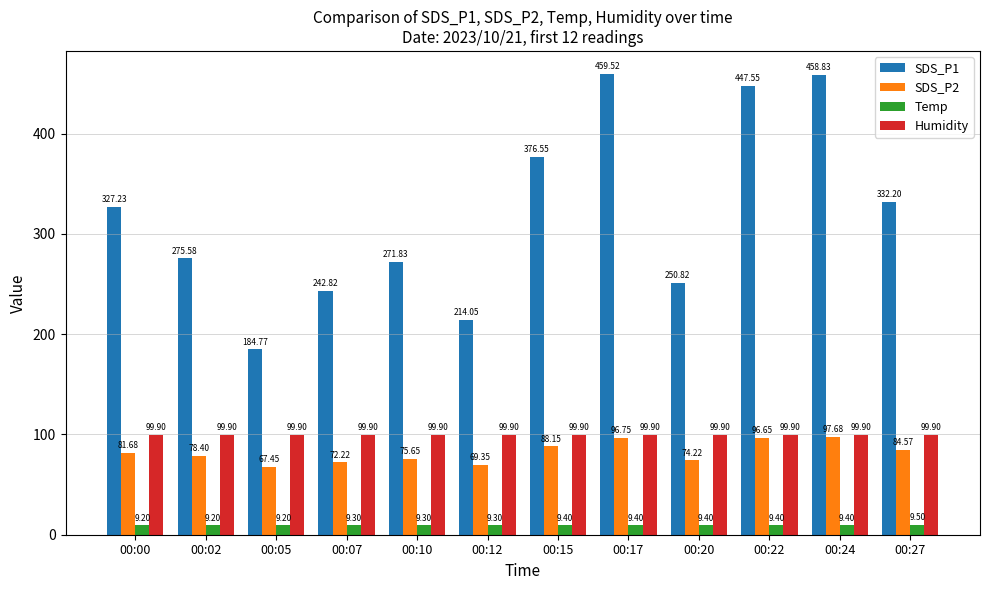

Which series has the largest total across all categories?

SDS_P1